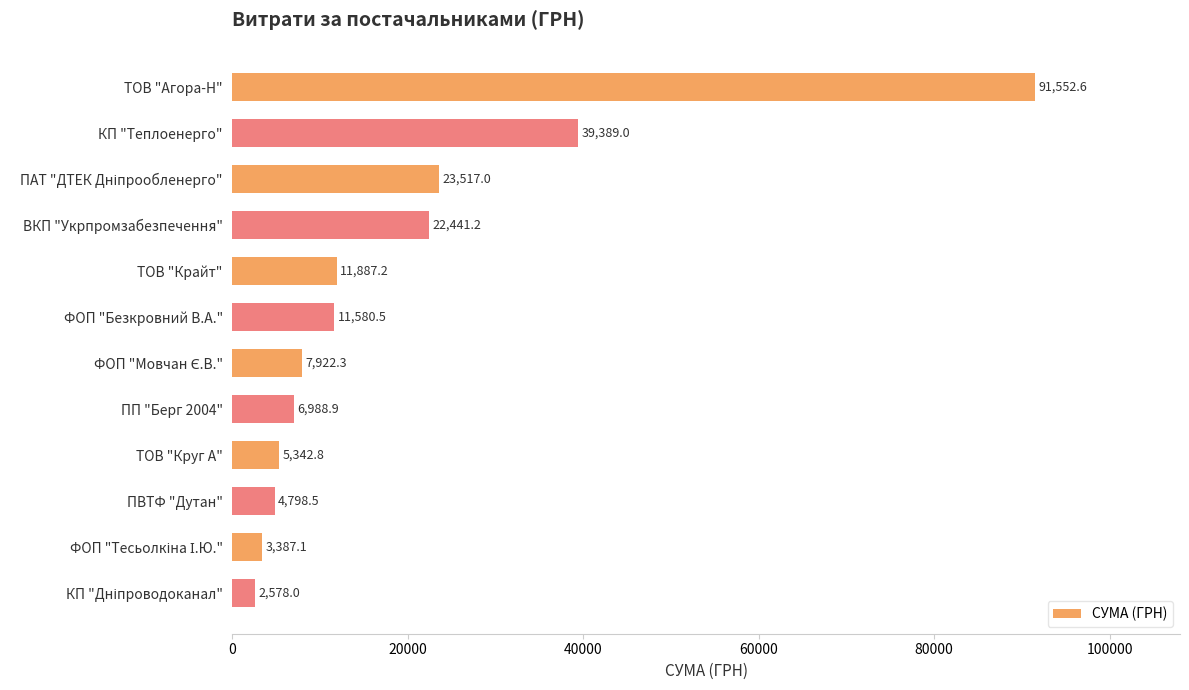

What is the label of the 12th bar from the bottom?

ТОВ "Агора-Н"